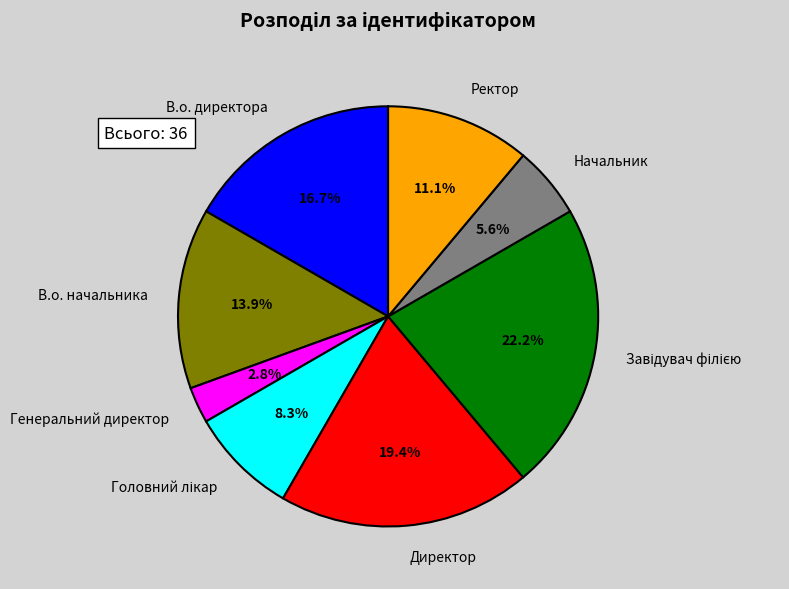

Does В.о. директора account for over 50% of the chart?

No